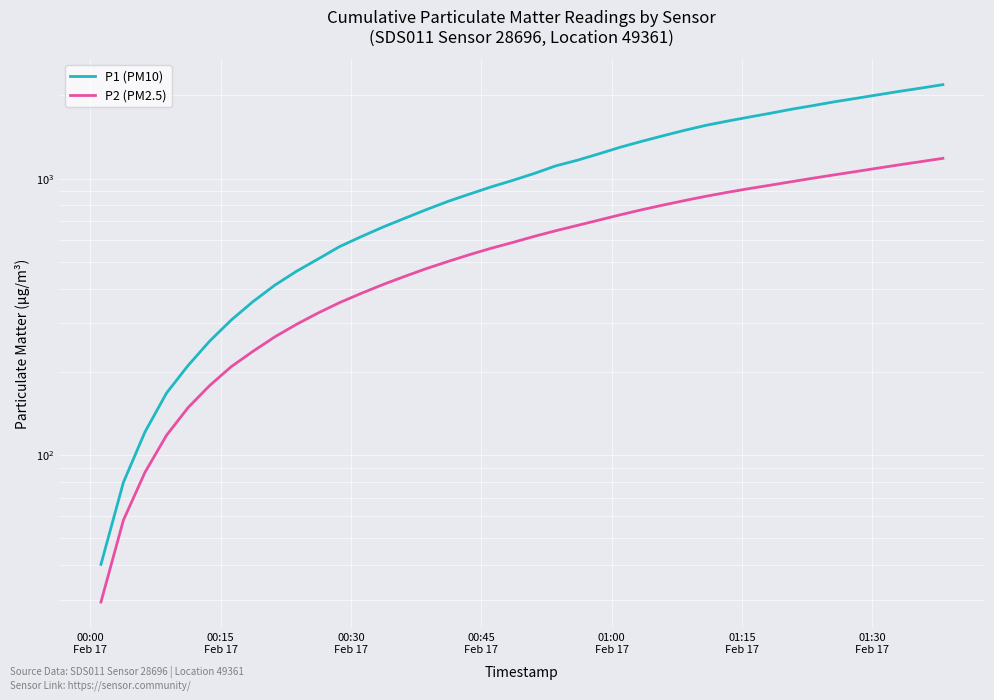

True or false: P2 (PM2.5) and P1 (PM10) intersect in this chart.

False